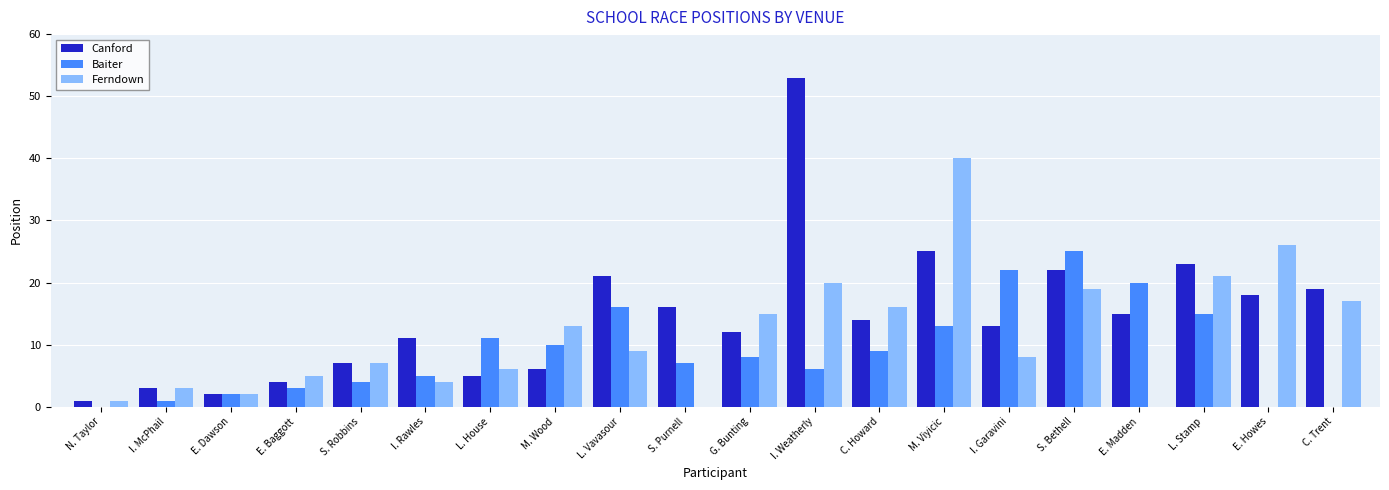

Which series has the largest total across all categories?

Canford